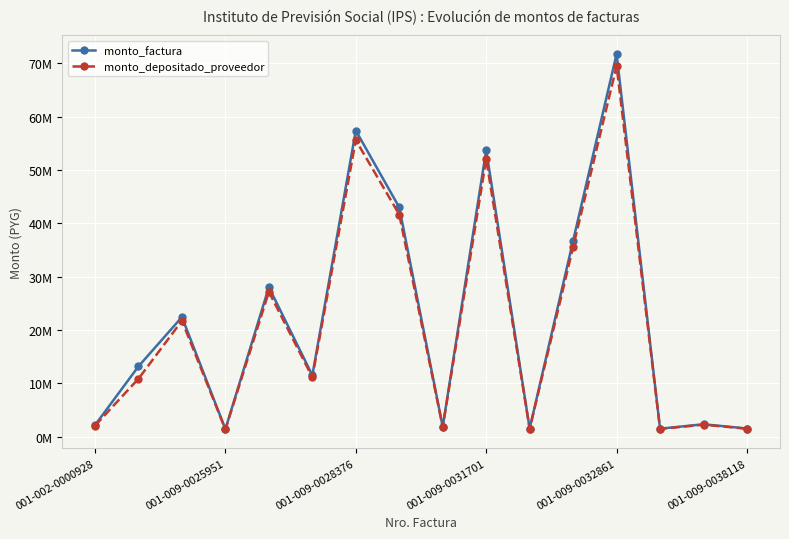

What are all the series names shown in the legend?

monto_factura, monto_depositado_proveedor